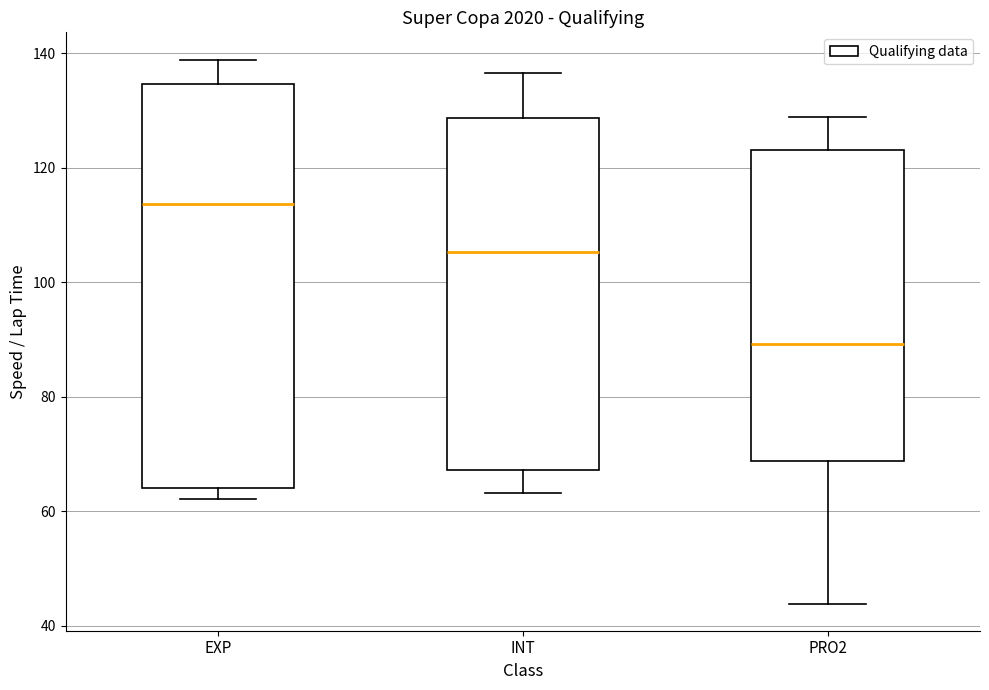

Which box is the tallest, from its lower edge to its upper edge?

EXP